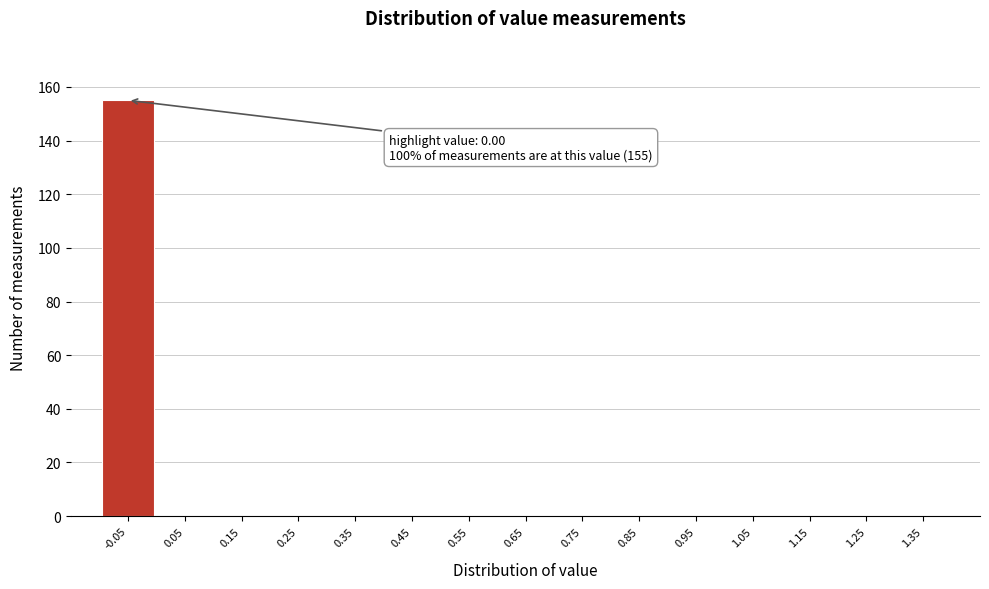

Reading left to right, what are all the values shown in this chart?

-0.05=155	0.05=0	0.15=0	0.25=0	0.35=0	0.45=0	0.55=0	0.65=0	0.75=0	0.85=0	0.95=0	1.05=0	1.15=0	1.25=0	1.35=0